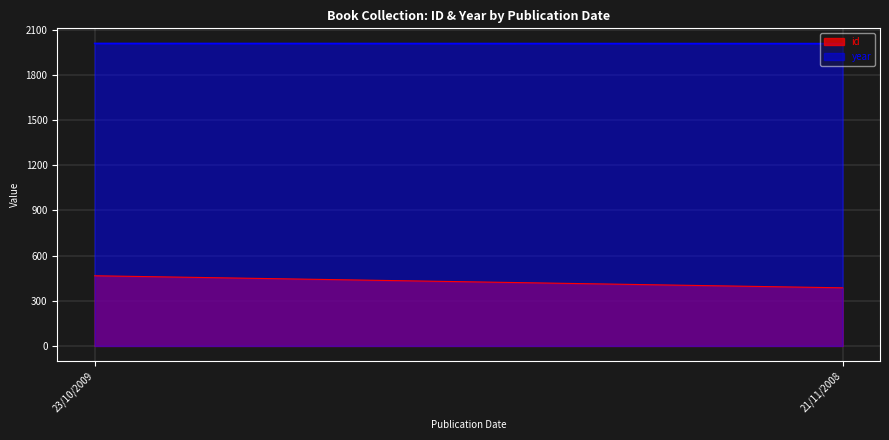

What is the minimum value shown in the chart?

386